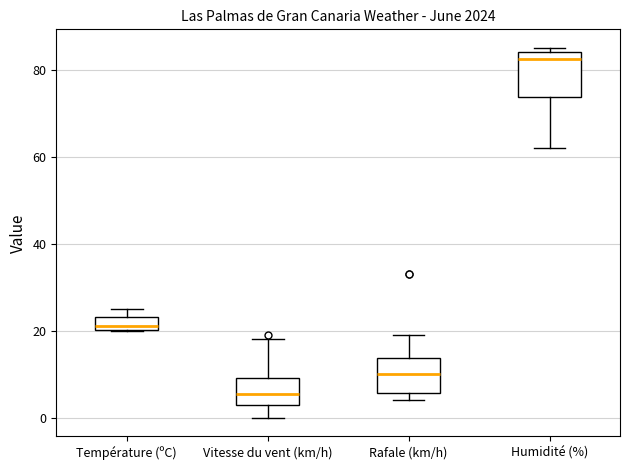

Which box has the lowest median line?

Vitesse du vent (km/h)